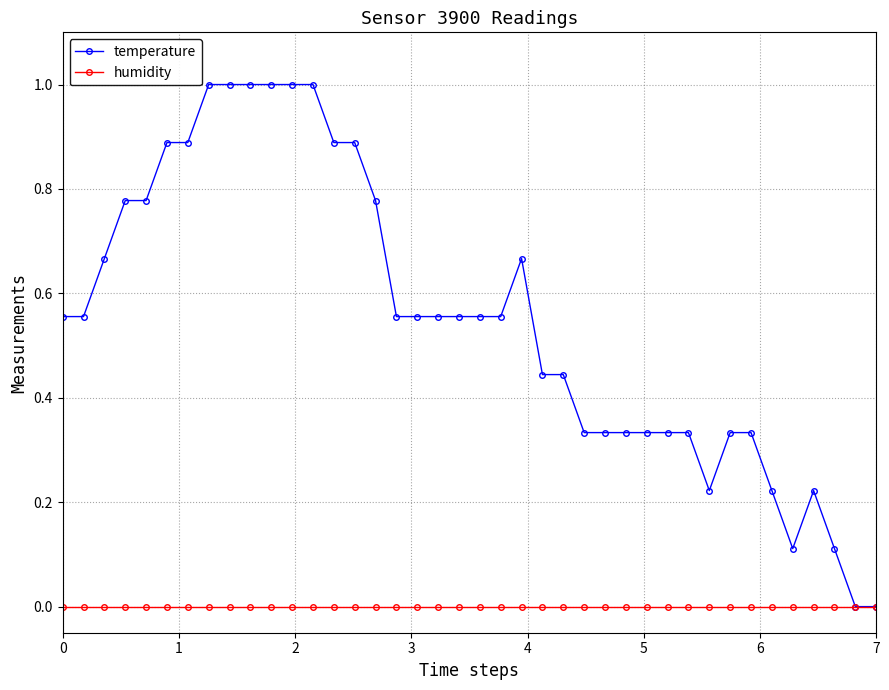

How many distinct data groups are displayed?

2